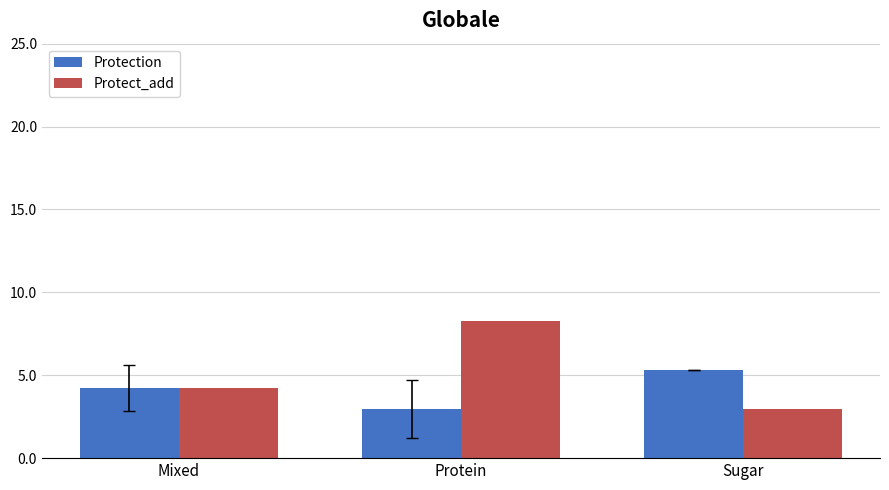

List the series in order of their overall mean, highest first.

Protect_add, Protection